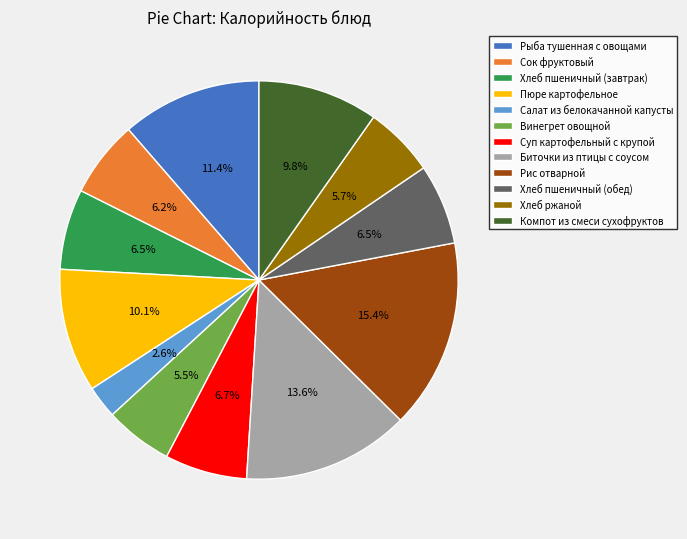

What is the ratio of the value at Биточки из птицы с соусом to the value at Сок фруктовый?

2.2